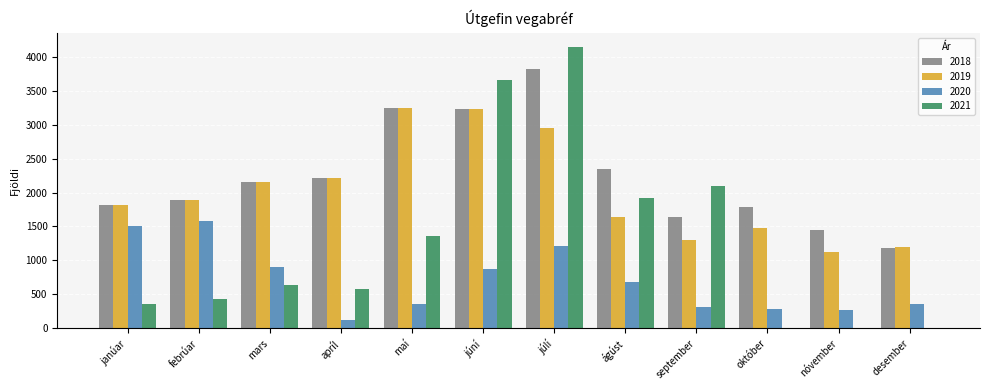

Between maí and september, which series saw the biggest shift?

2019